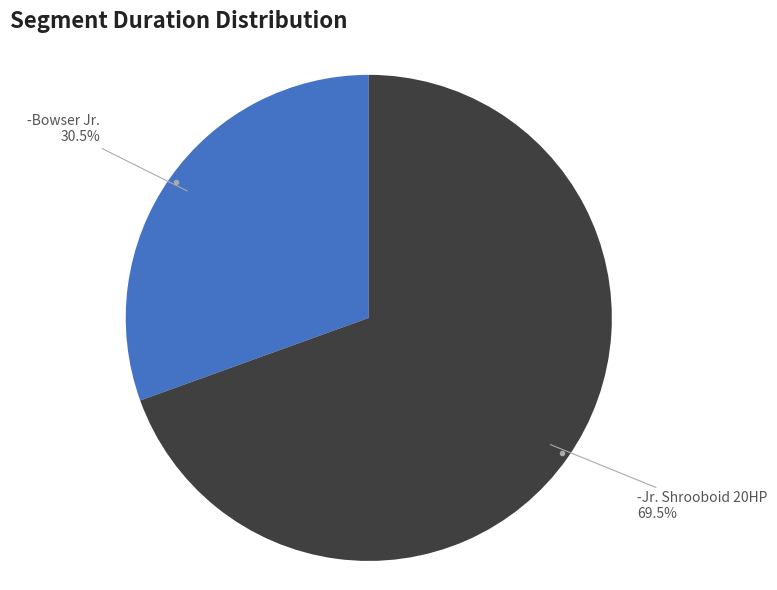

The -Jr. Shrooboid 20HP slice represents 81% of the pie. True or false?

False